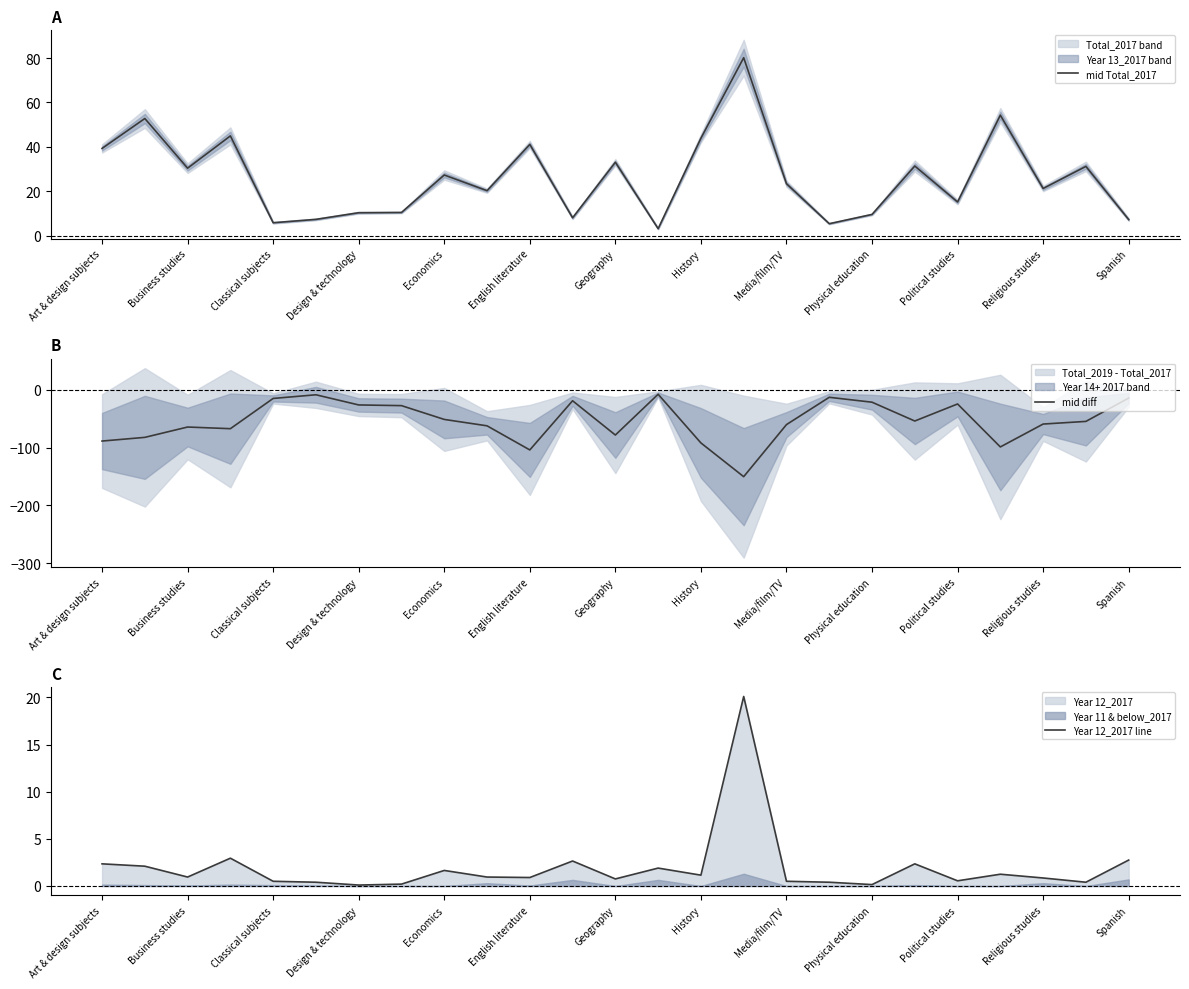

What is the average value of the mid diff series?

-53.8